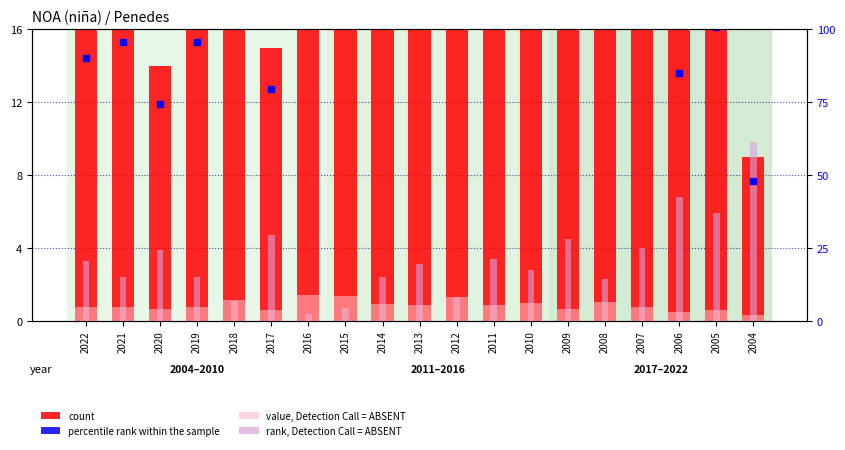

Which series has the largest range (max minus min)?

count